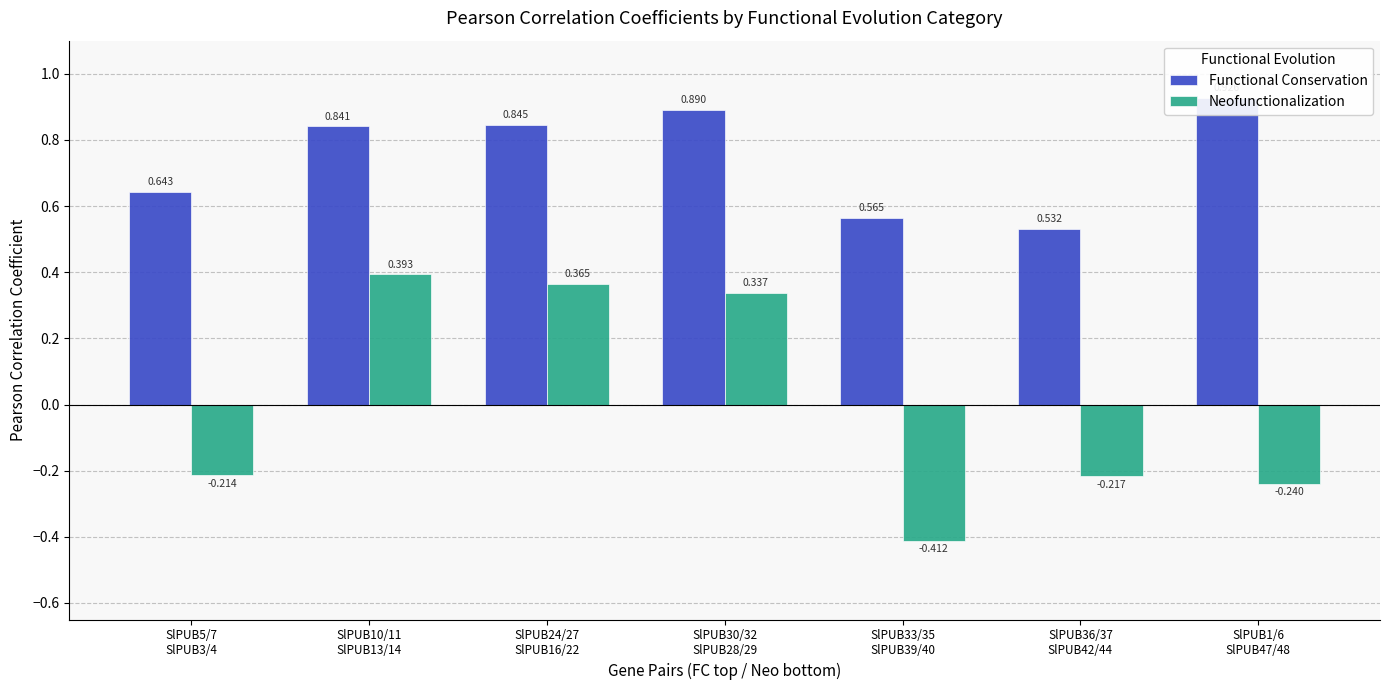

Where is Functional Conservation nearest to the value 0?

SlPUB36/37
SlPUB42/44